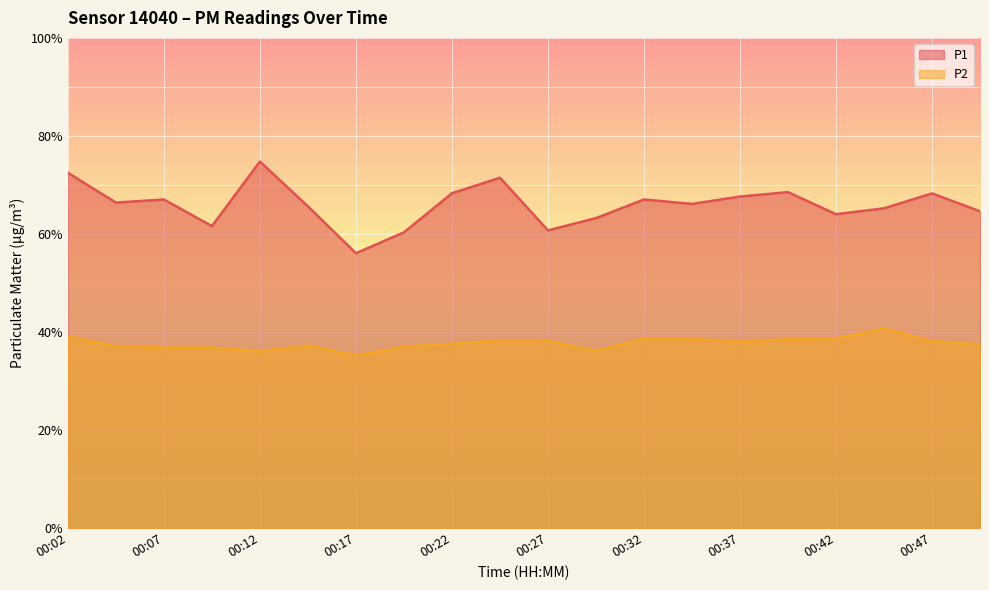

At which category does P1 reach its first local peak?

00:07